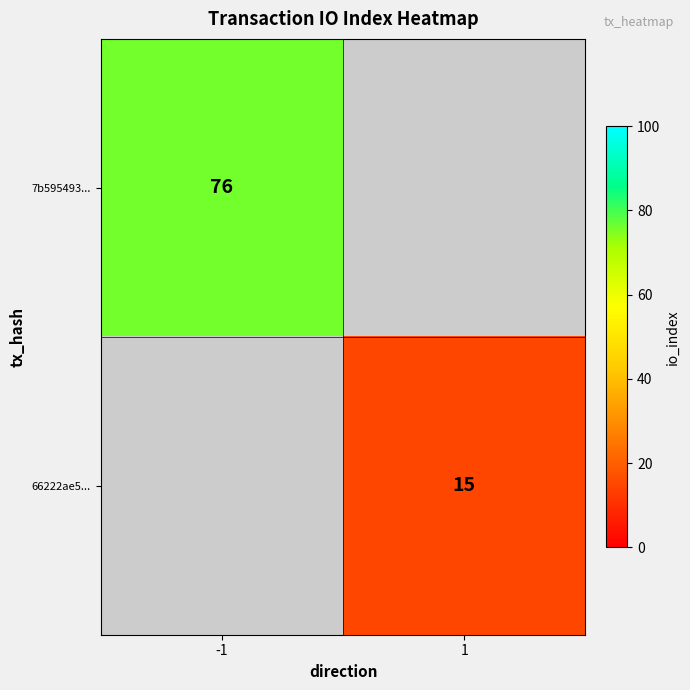

The value of 7b595493... at -1 is 76. True or false?

True